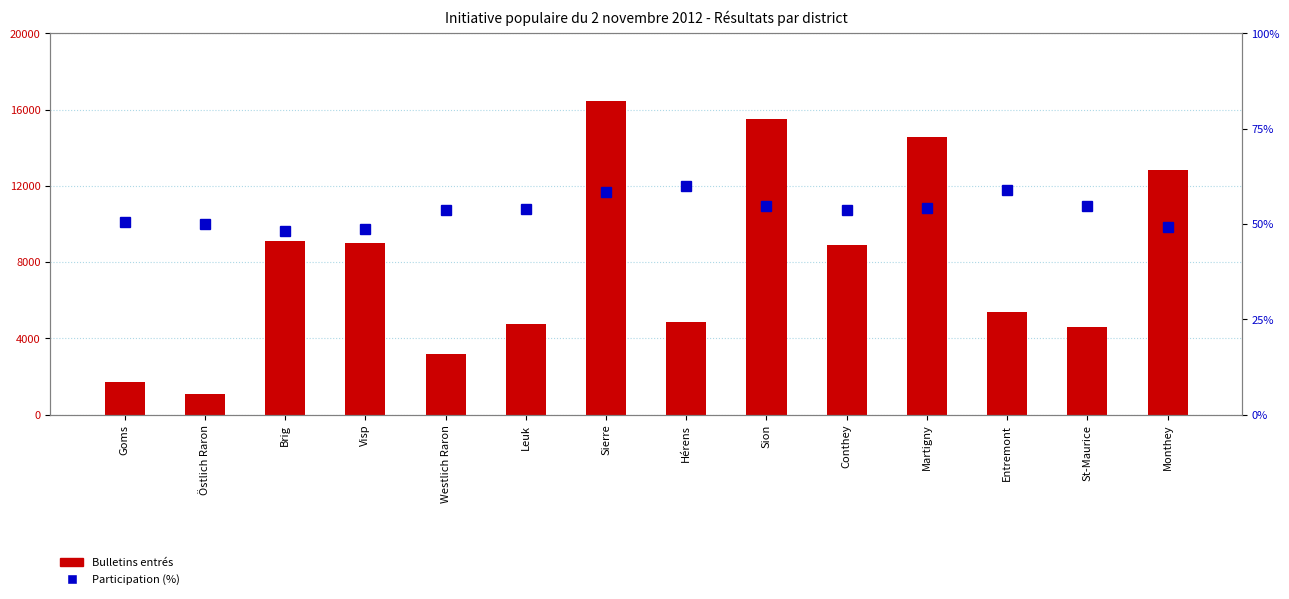

At which category is the sum across all series the highest?

Sierre